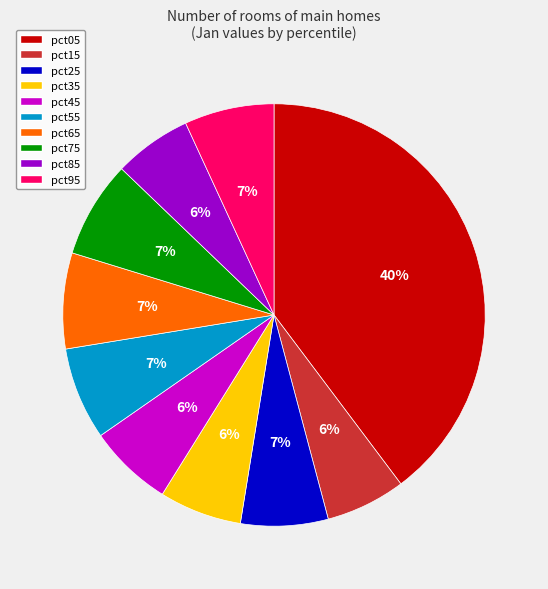

Is it true that pct75 is 16% of the pie?

False